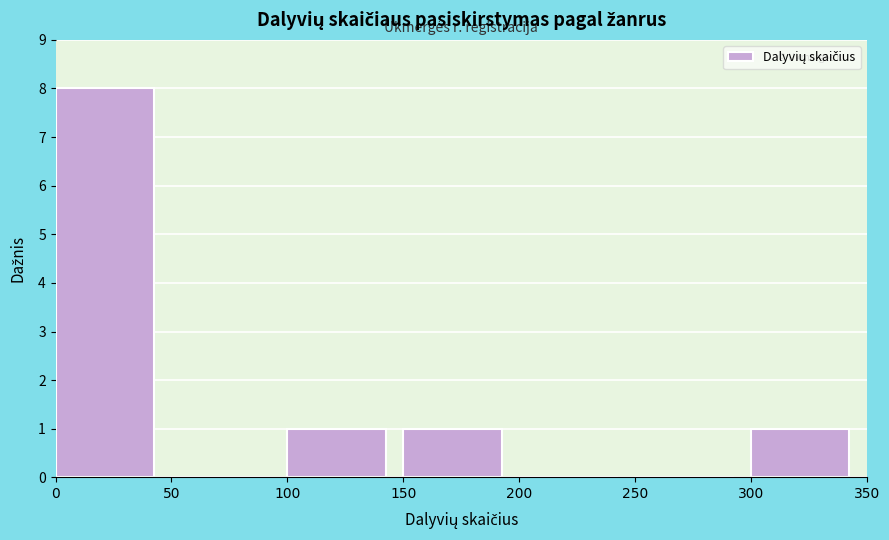

Reading left to right, list every bar in this chart as the range it spans on the x-axis followed by its height. The values are not printed on the chart, so give them approximately, as read against the axis.

0 to 50: 8
50 to 100: 0
100 to 150: 1
150 to 200: 1
200 to 250: 0
250 to 300: 0
300 to 350: 1